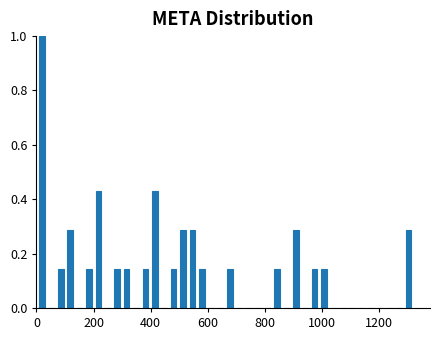

Read against the x-axis, roughly where is the centre of the tallest bar?

20